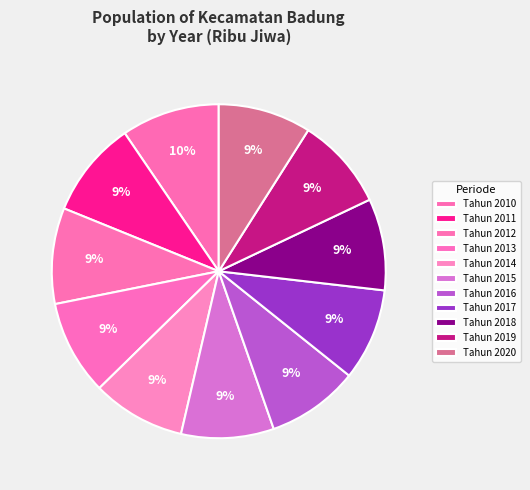

Is it true that Tahun 2016 is 1% of the pie?

False